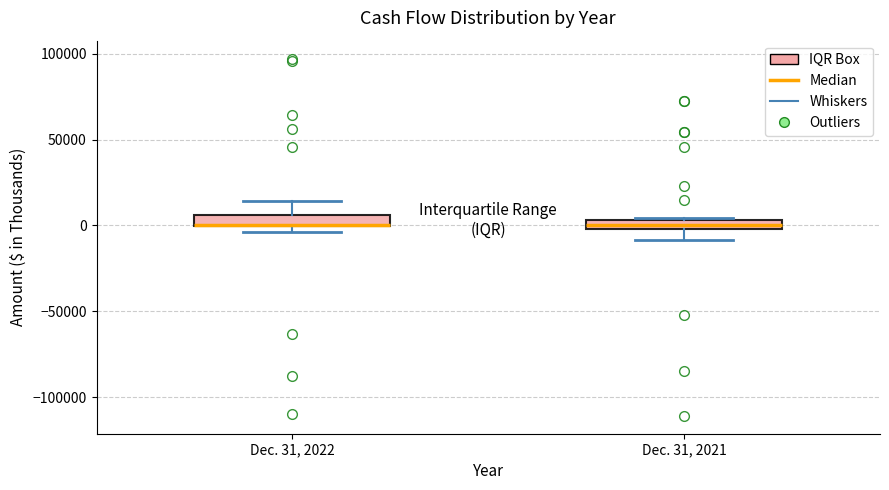

Where does the lower whisker of the box for Dec. 31, 2021 end on the y-axis? The values are not printed on the chart, so give them approximately, as read against the axis.

-10000